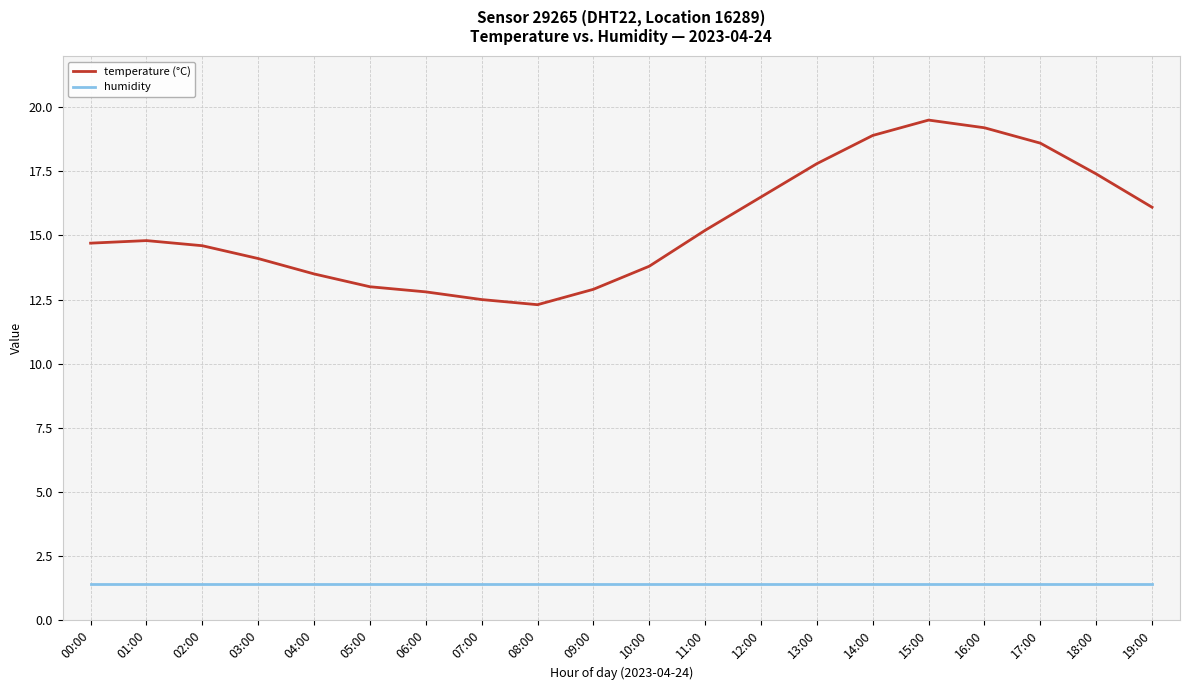

What is the maximum value for humidity?

1.4